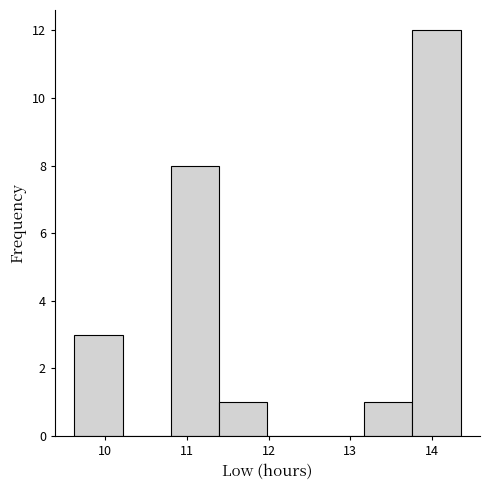

Reading left to right, transcribe this chart: for each bar, give the range it covers on the x-axis and its height. Neither the bar edges nor the heights are printed on the chart, so give them approximately, as read against the axes.

9.6 to 10.2: 3
10.2 to 10.8: 0
10.8 to 11.4: 8
11.4 to 12.0: 1
12.0 to 12.6: 0
12.6 to 13.2: 0
13.2 to 13.8: 1
13.8 to 14.4: 12